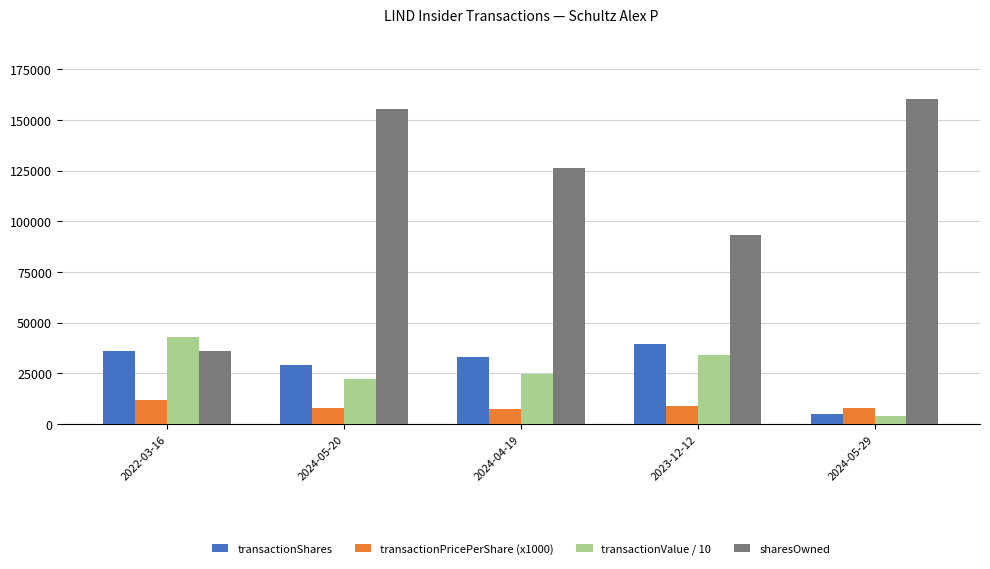

At which label does transactionValue / 10 first exceed 24666?

2022-03-16